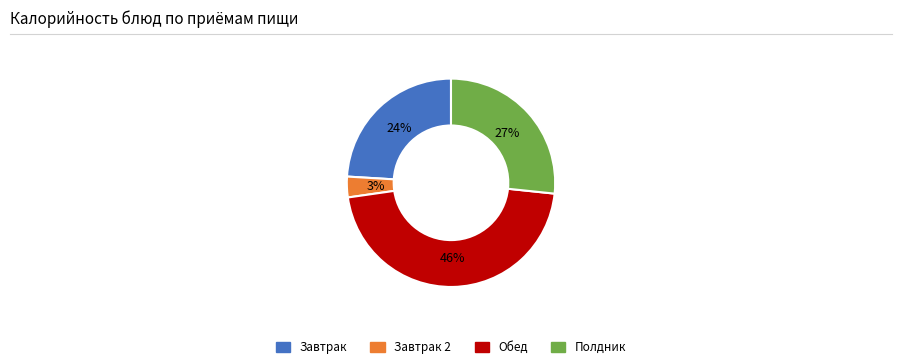

Does any single category account for the majority?

No